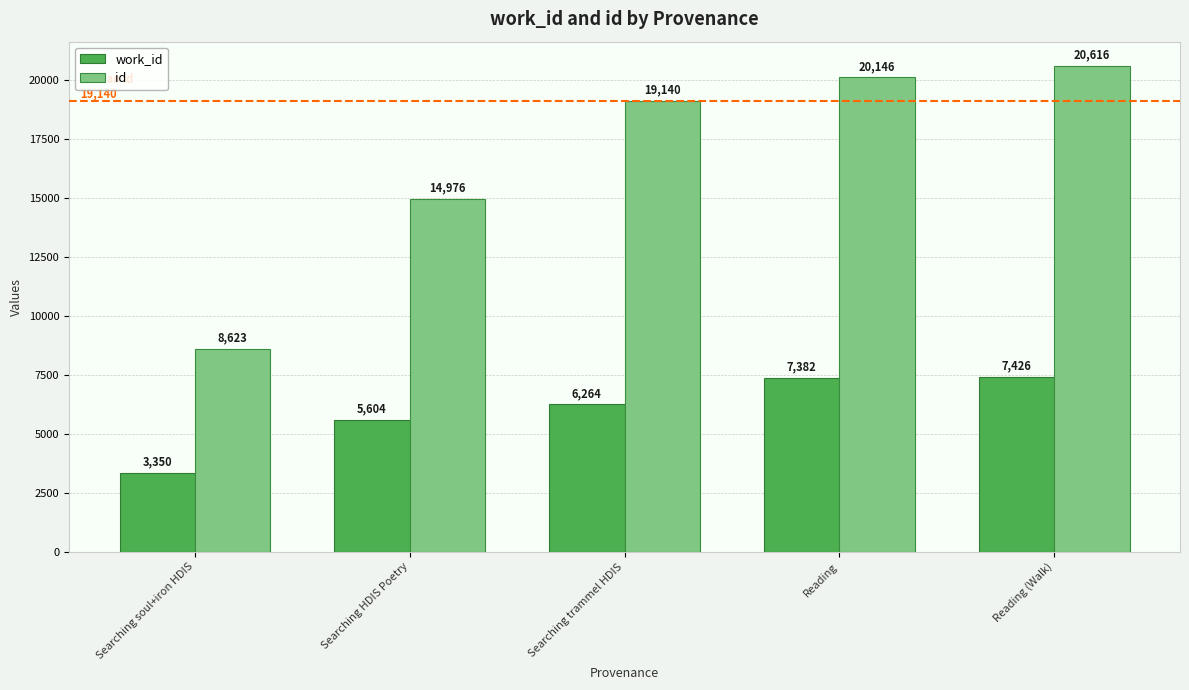

Reading left to right, transcribe all the data shown in this chart.

work_id: Searching soul+iron HDIS=3350	Searching HDIS Poetry=5604	Searching trammel HDIS=6264	Reading=7382	Reading (Walk)=7426
id: Searching soul+iron HDIS=8623	Searching HDIS Poetry=14976	Searching trammel HDIS=19140	Reading=20146	Reading (Walk)=20616